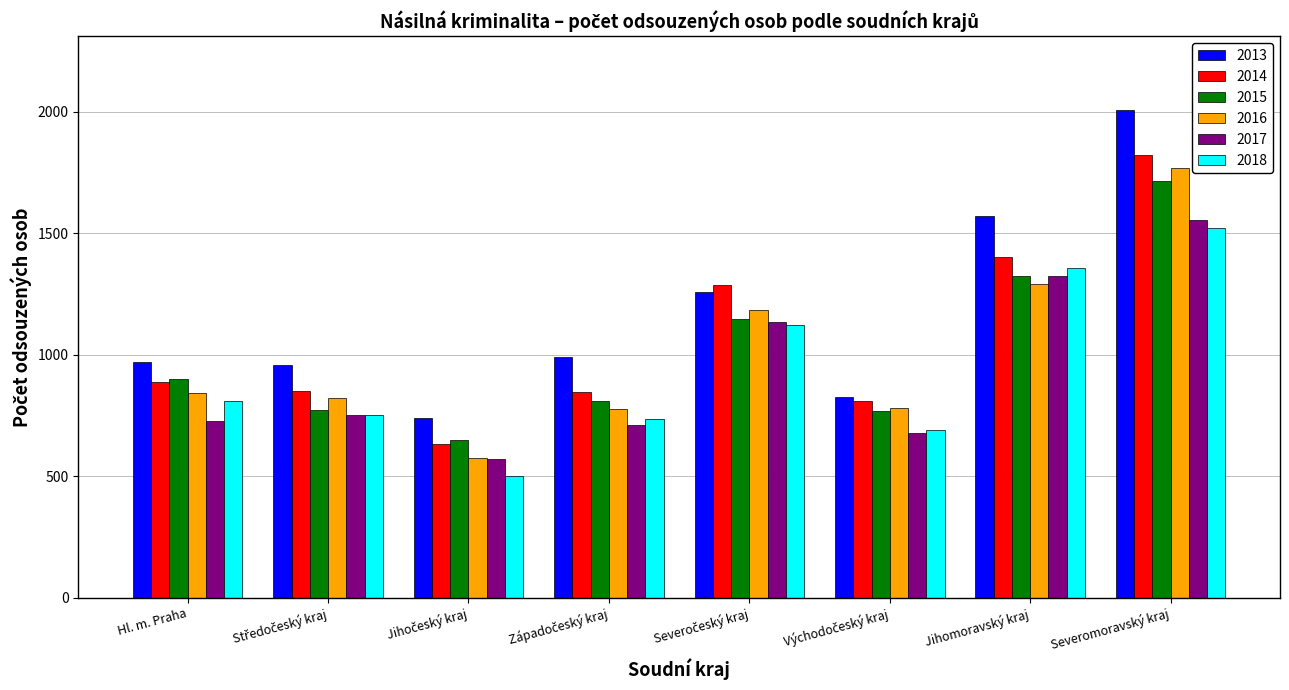

What is the highest value of the 2018 series?

1521